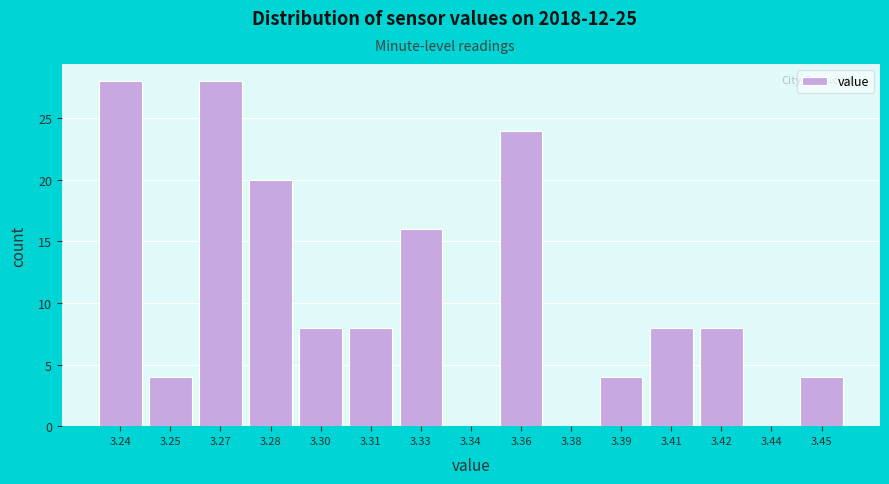

Reading right to left, what are all the values shown in this chart?

3.45=4	3.44=0	3.42=8	3.41=8	3.39=4	3.38=0	3.36=24	3.34=0	3.33=16	3.31=8	3.30=8	3.28=20	3.27=28	3.25=4	3.24=28